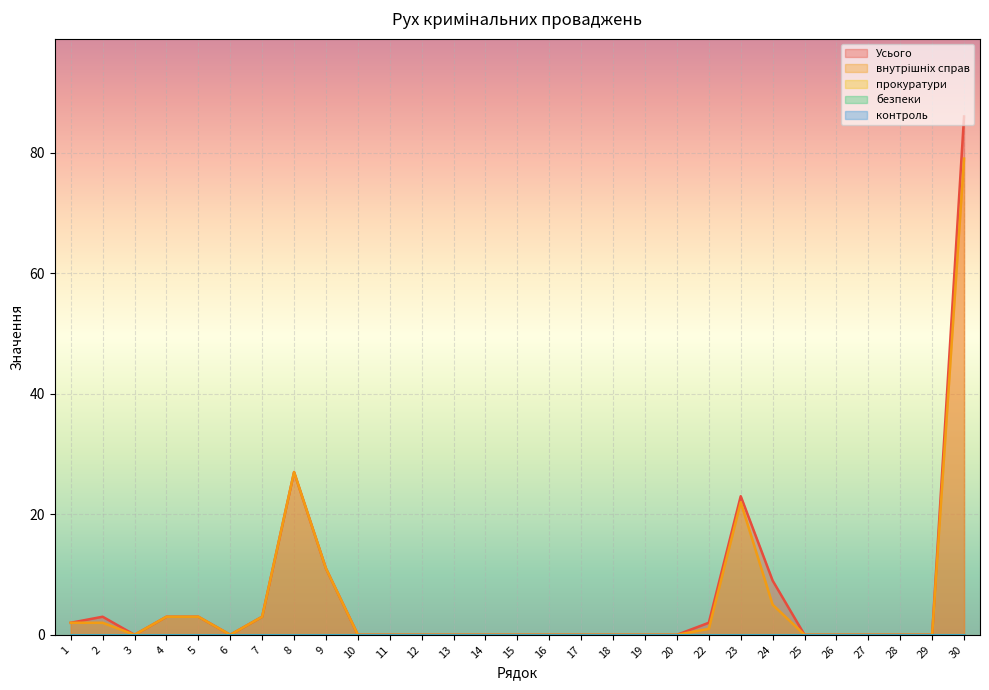

True or false: Усього and контроль intersect in this chart.

False